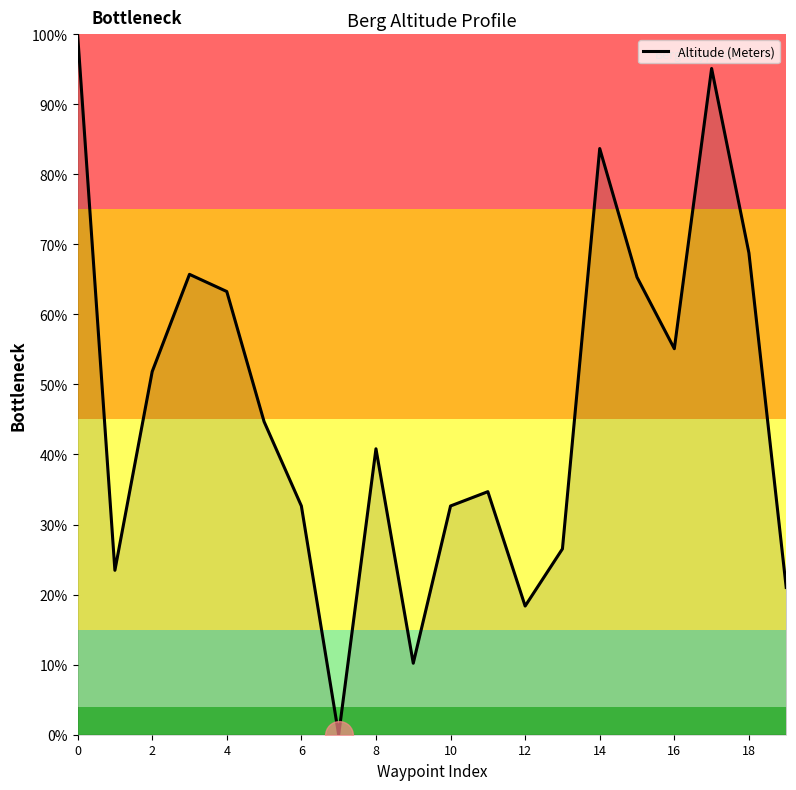

What is the difference between the maximum and minimum values?

100.0